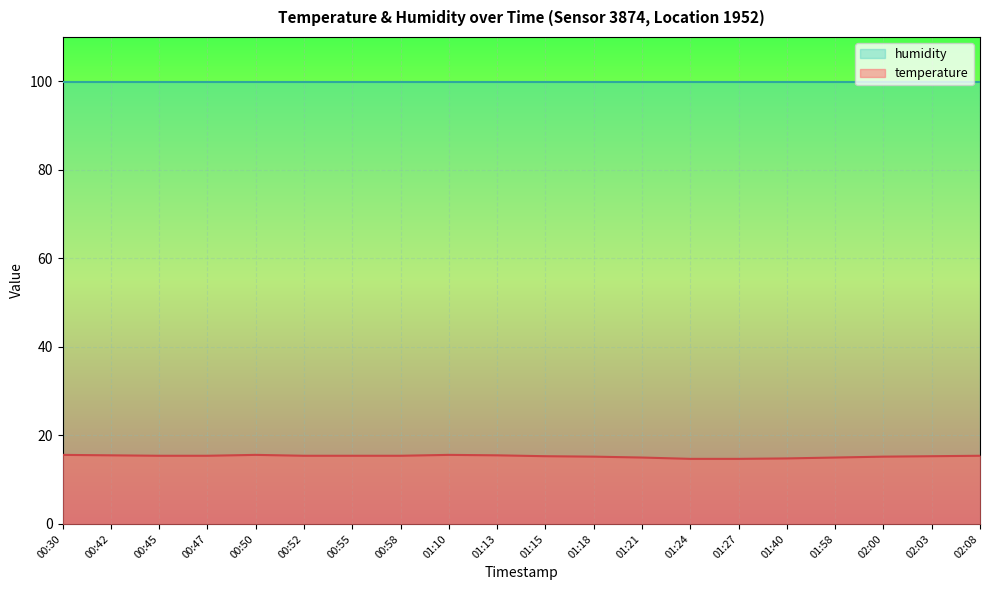

How many values are below 15?

3